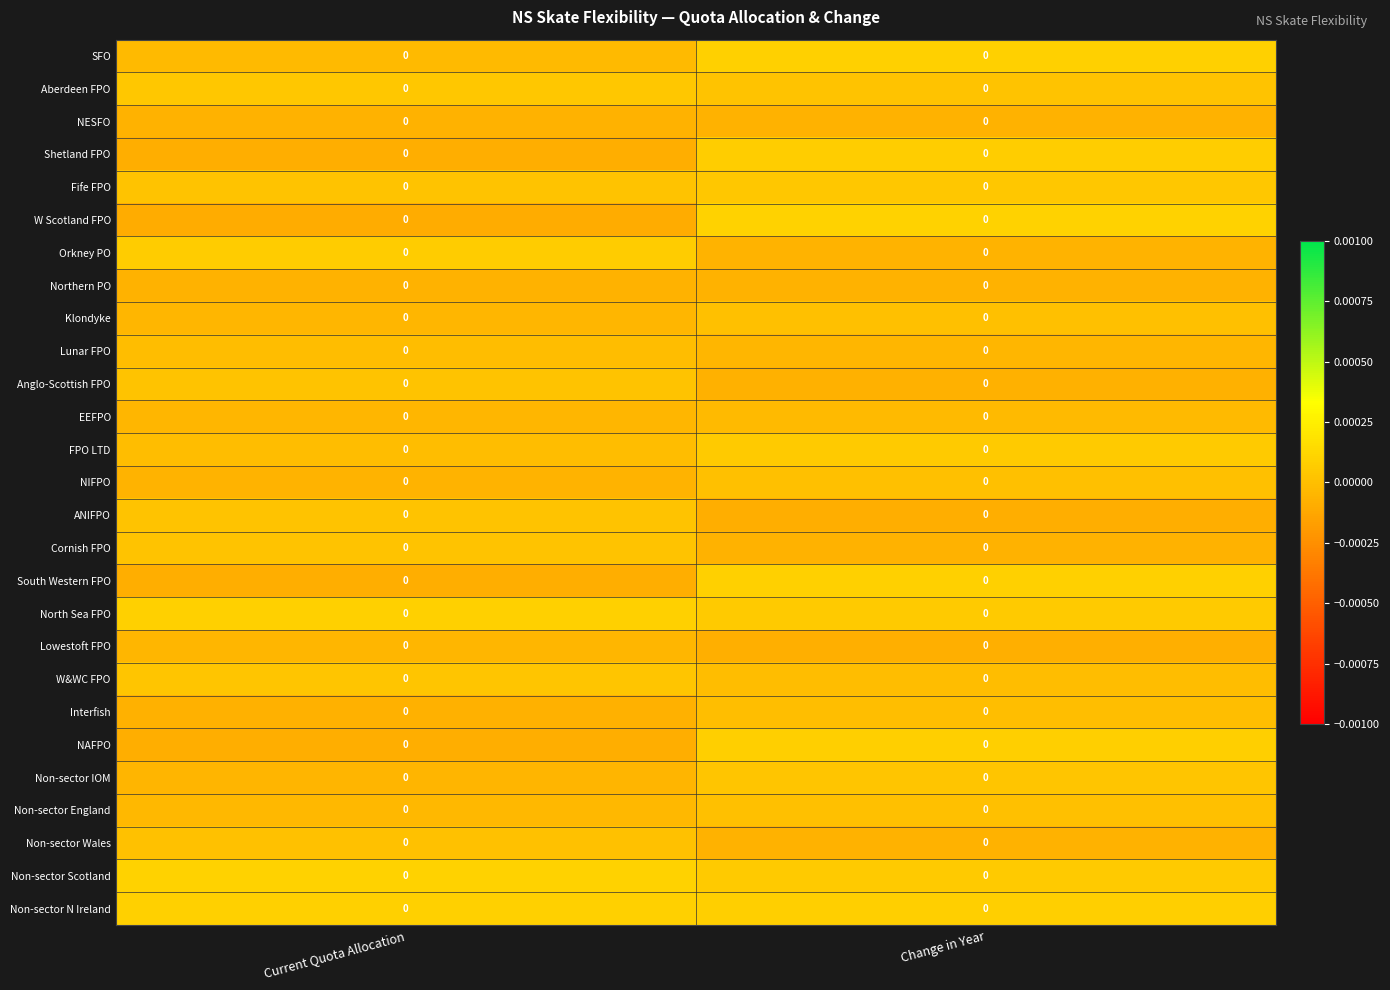

At which category does the chart reach its peak across all series?

Change in Year